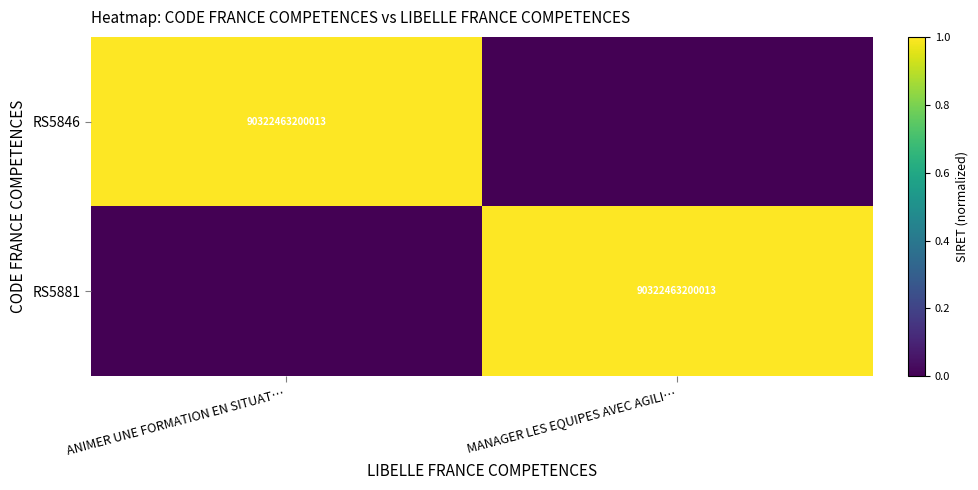

True or false: RS5846 has a value of 1 at ANIMER UNE FORMATION EN SITUAT….

False